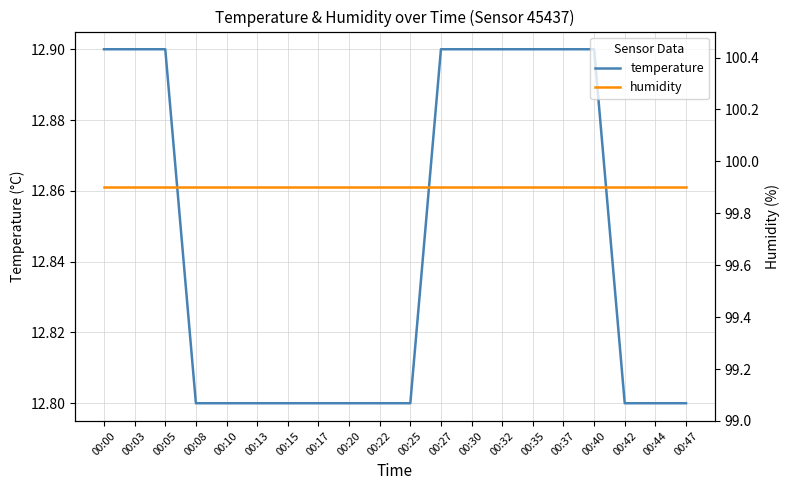

List the series in order of their peak value, lowest first.

temperature, humidity